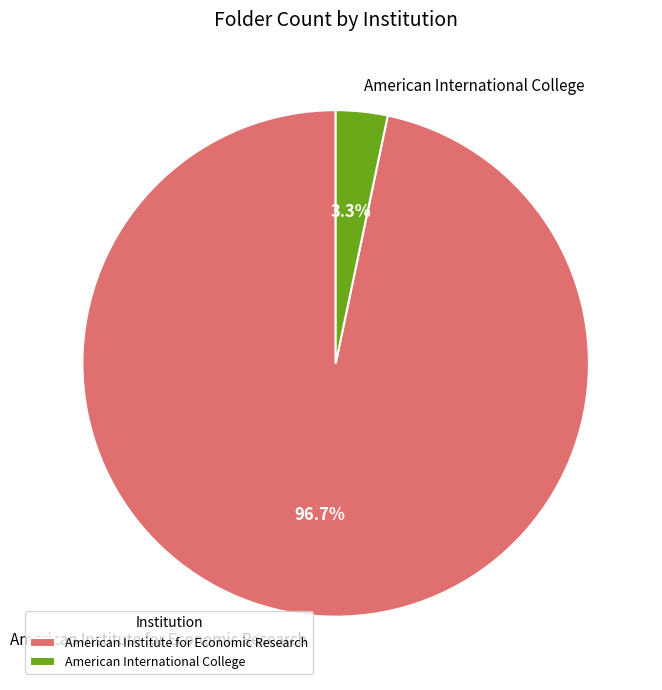

Rank the categories by value from highest to lowest.

American Institute for Economic Research, American International College